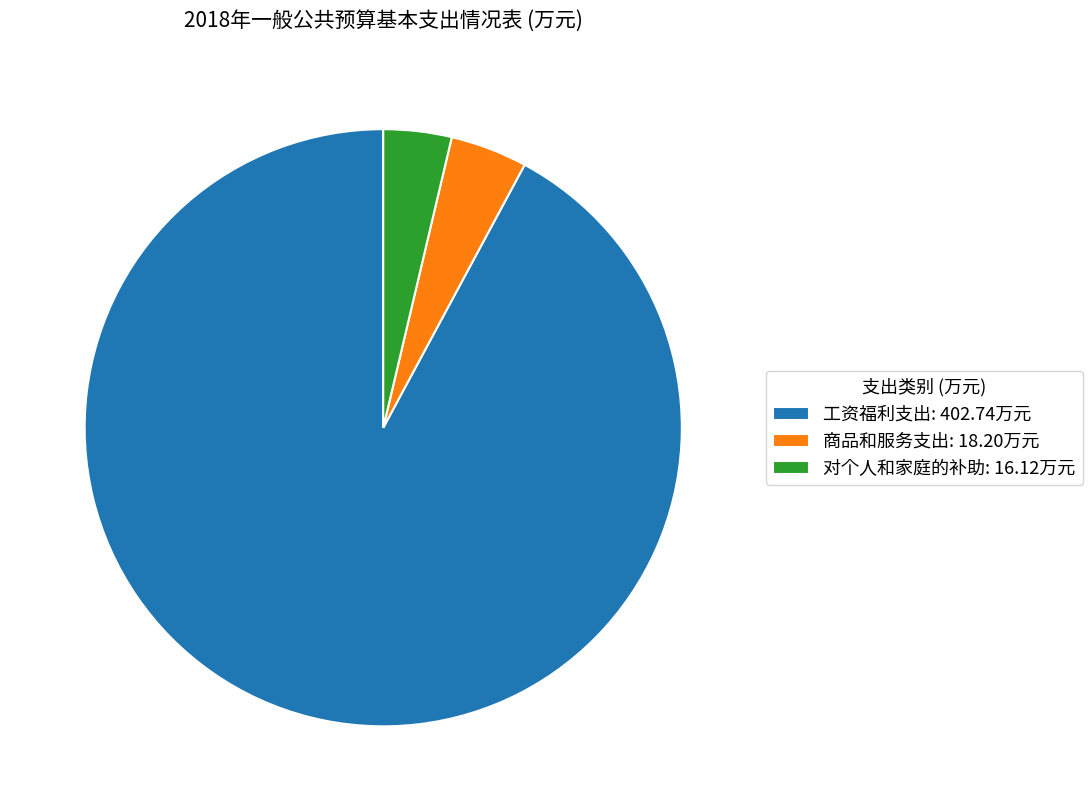

Which has a higher value, 对个人和家庭的补助: 16.12万元 or 工资福利支出: 402.74万元?

工资福利支出: 402.74万元